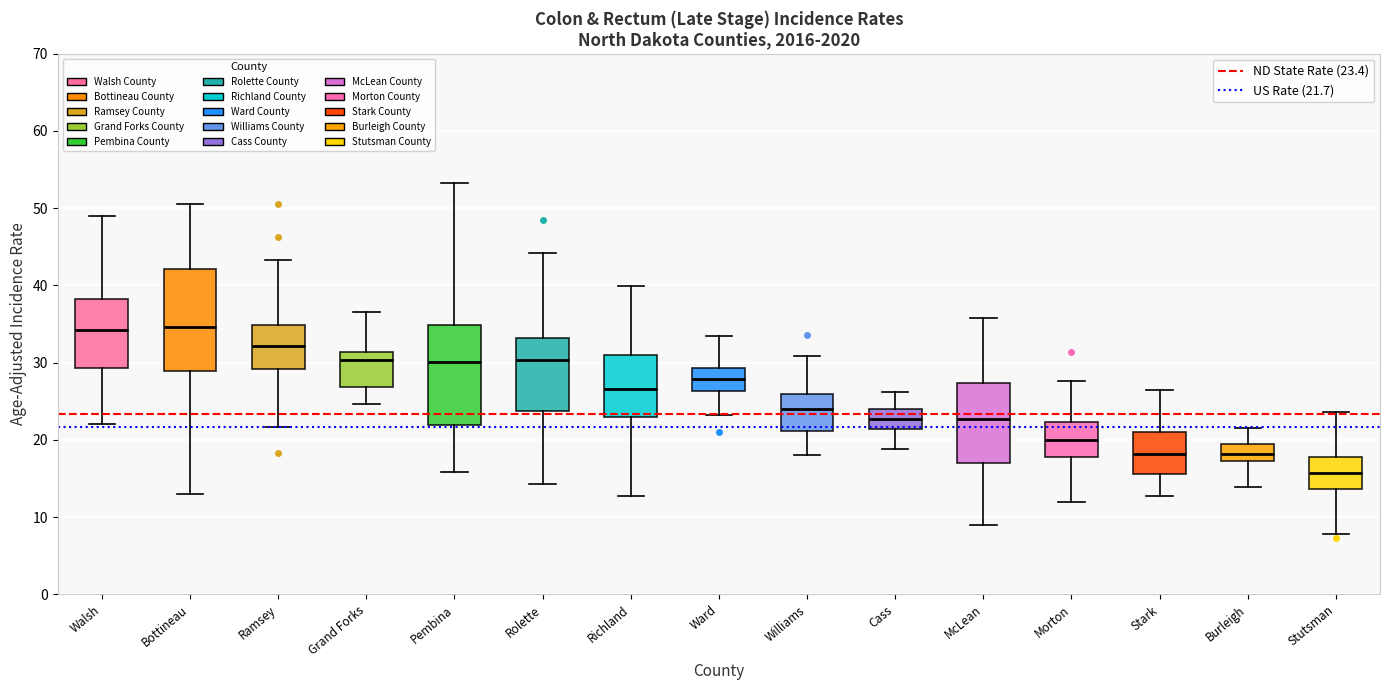

Reading left to right, transcribe this box plot: for each box, give where its median line is, the range the box spans, and where its two whiskers end, as read against the y-axis. The values are not printed on the chart, so give them approximately, as read against the axis.

Walsh: median 34, box 29 to 38, whiskers 22 to 49
Bottineau: median 35, box 29 to 42, whiskers 13 to 51
Ramsey: median 32, box 29 to 35, whiskers 22 to 43
Grand Forks: median 30, box 27 to 31, whiskers 25 to 37
Pembina: median 30, box 22 to 35, whiskers 16 to 53
Rolette: median 30, box 24 to 33, whiskers 14 to 44
Richland: median 27, box 23 to 31, whiskers 13 to 40
Ward: median 28, box 26 to 29, whiskers 23 to 33
Williams: median 24, box 21 to 26, whiskers 18 to 31
Cass: median 23, box 21 to 24, whiskers 19 to 26
McLean: median 23, box 17 to 27, whiskers 9 to 36
Morton: median 20, box 18 to 22, whiskers 12 to 28
Stark: median 18, box 16 to 21, whiskers 13 to 26
Burleigh: median 18, box 17 to 19, whiskers 14 to 21
Stutsman: median 16, box 14 to 18, whiskers 8 to 24